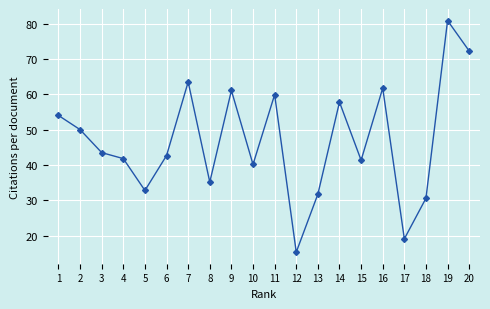

What is the difference between the values at 9 and 7?

2.4